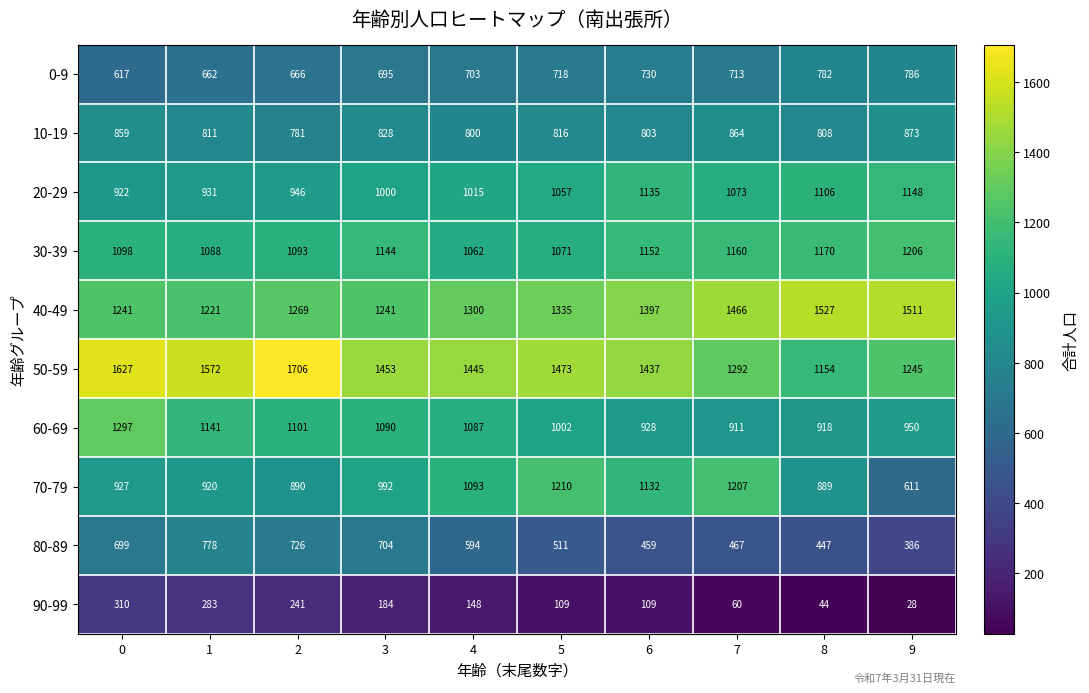

How many categories are shown in the chart?

10